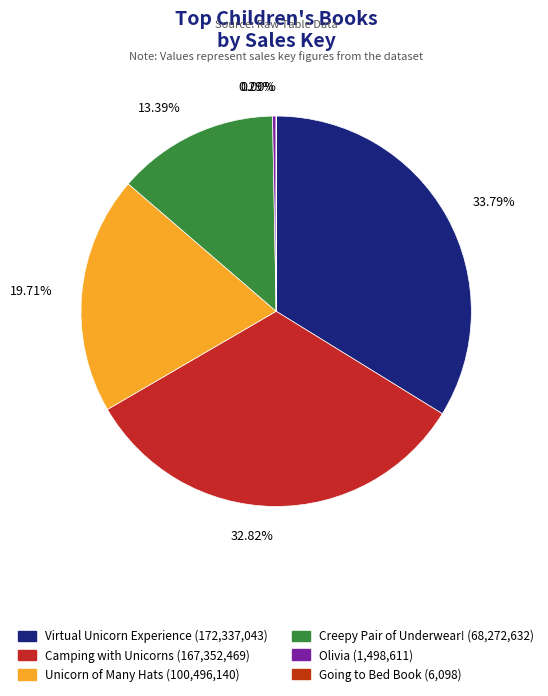

True or false: Virtual Unicorn Experience accounts for 34% of the total.

True